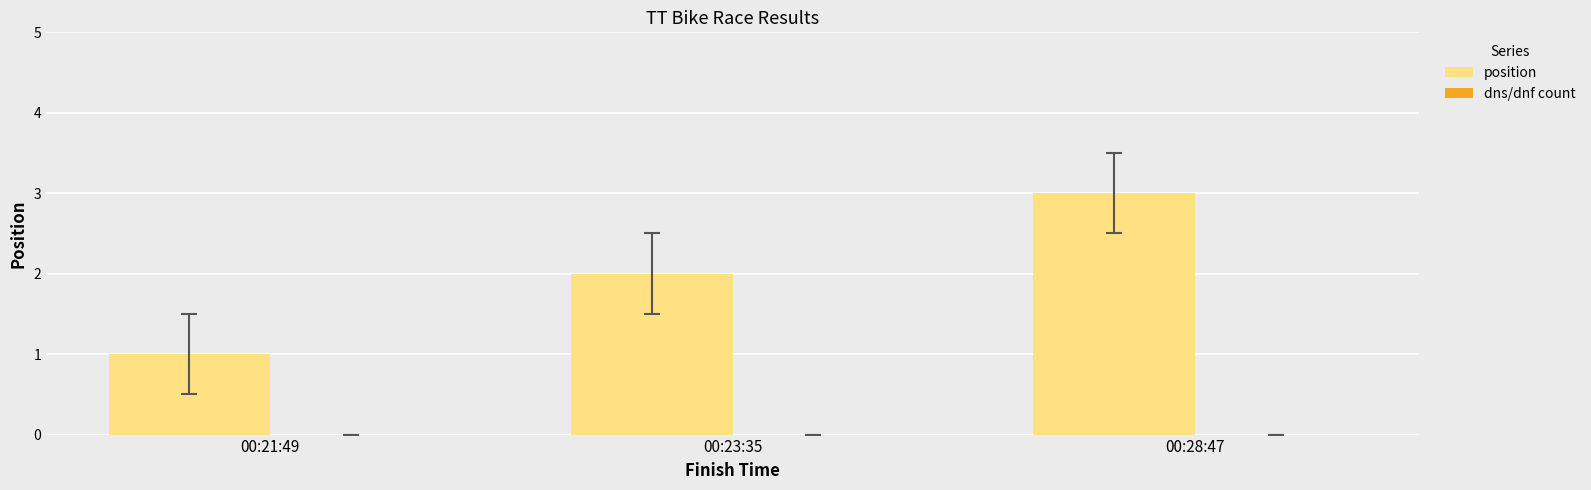

Rank the categories by value from highest to lowest.

00:28:47, 00:23:35, 00:21:49